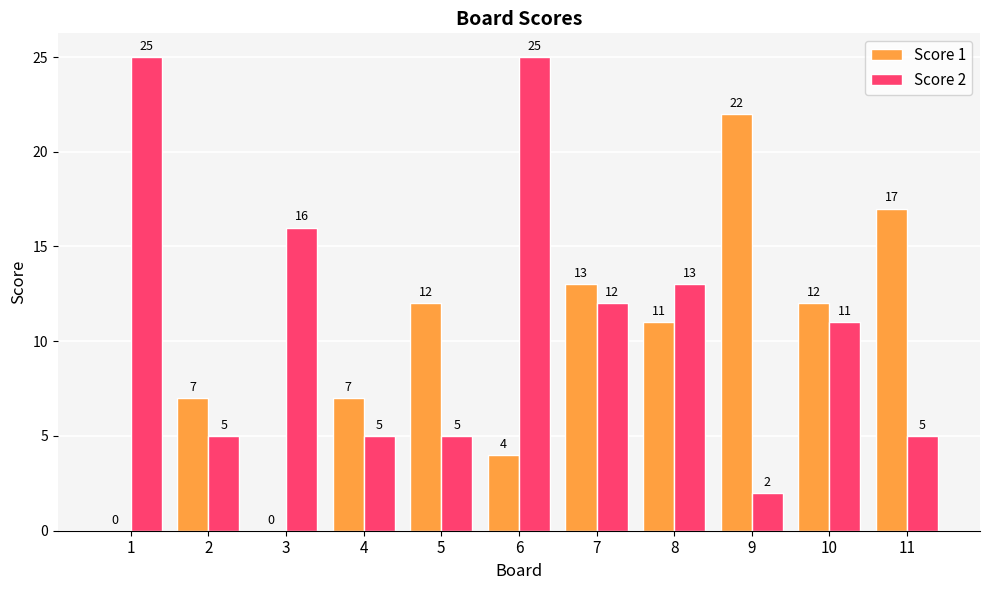

What is the sum of all Score 2 values?

124